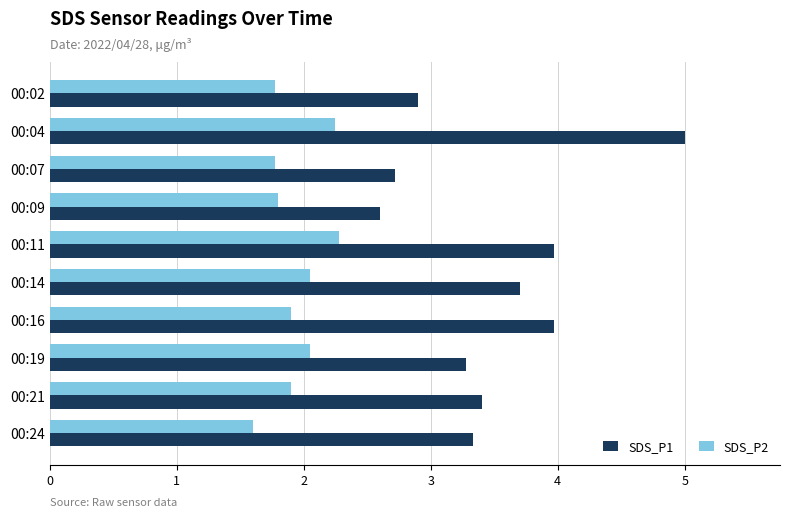

Is it true that SDS_P2 equals 2.8 at 00:02?

False